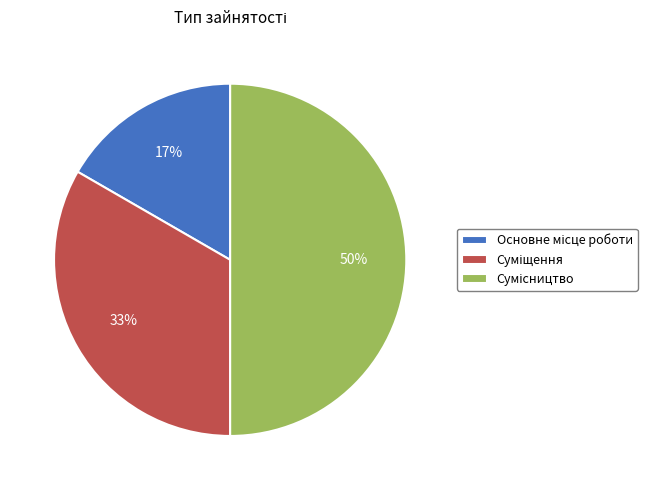

To the nearest percent, what is the difference between the largest and smallest slice percentages?

33%